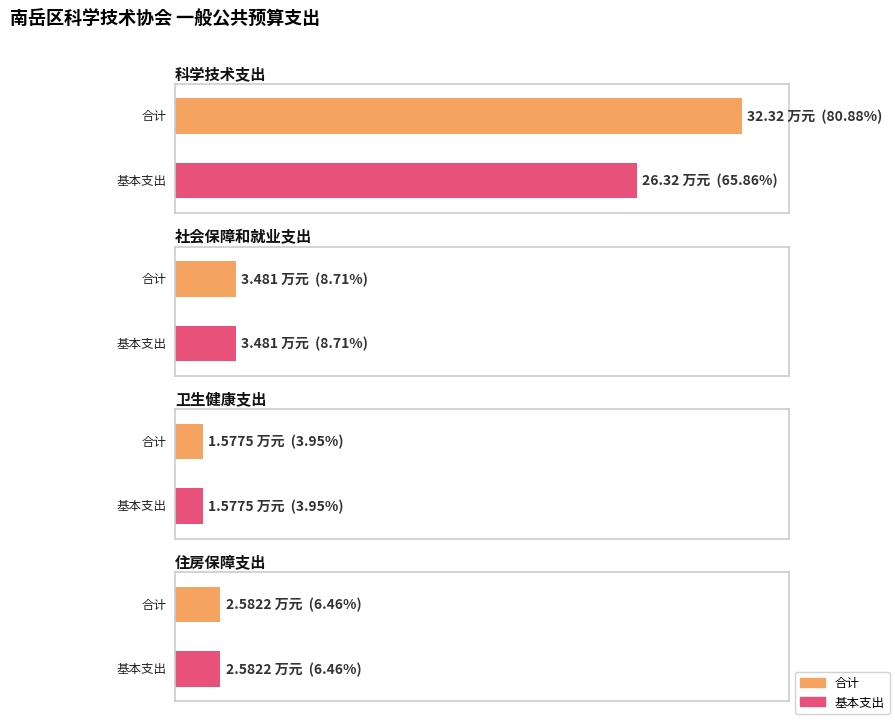

List the series in order of their overall mean, lowest first.

基本支出, 合计